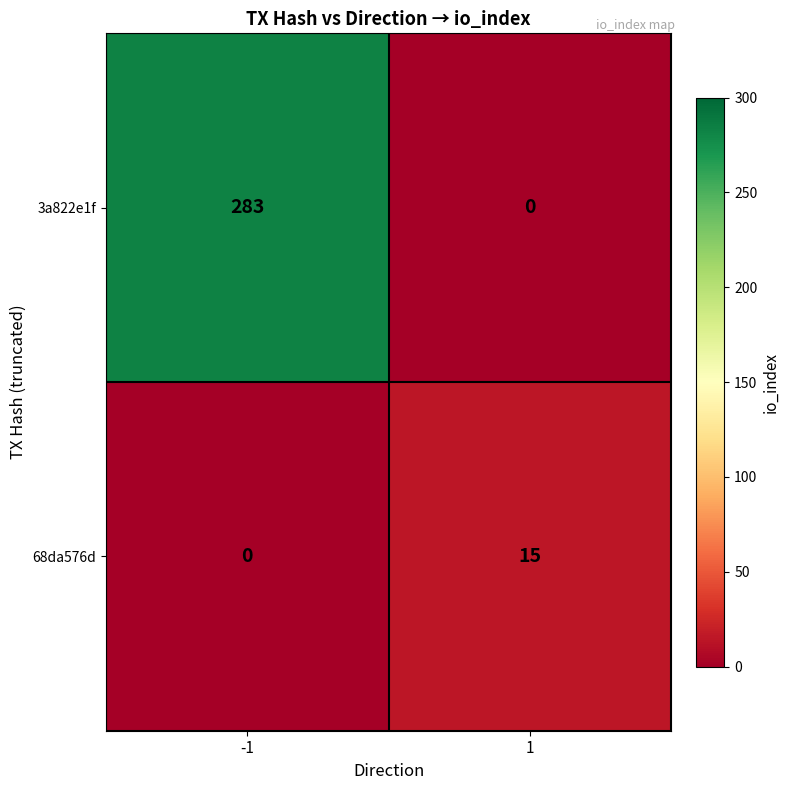

What is the difference between the highest and lowest values at 1?

15